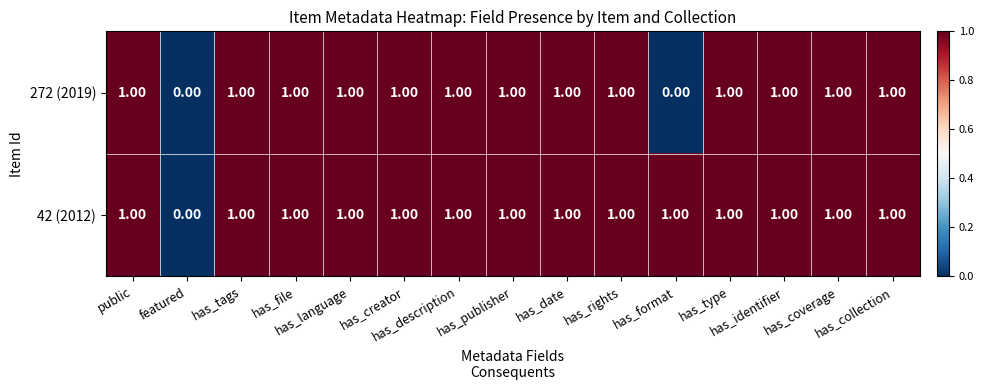

Which series has the largest total across all categories?

42 (2012)